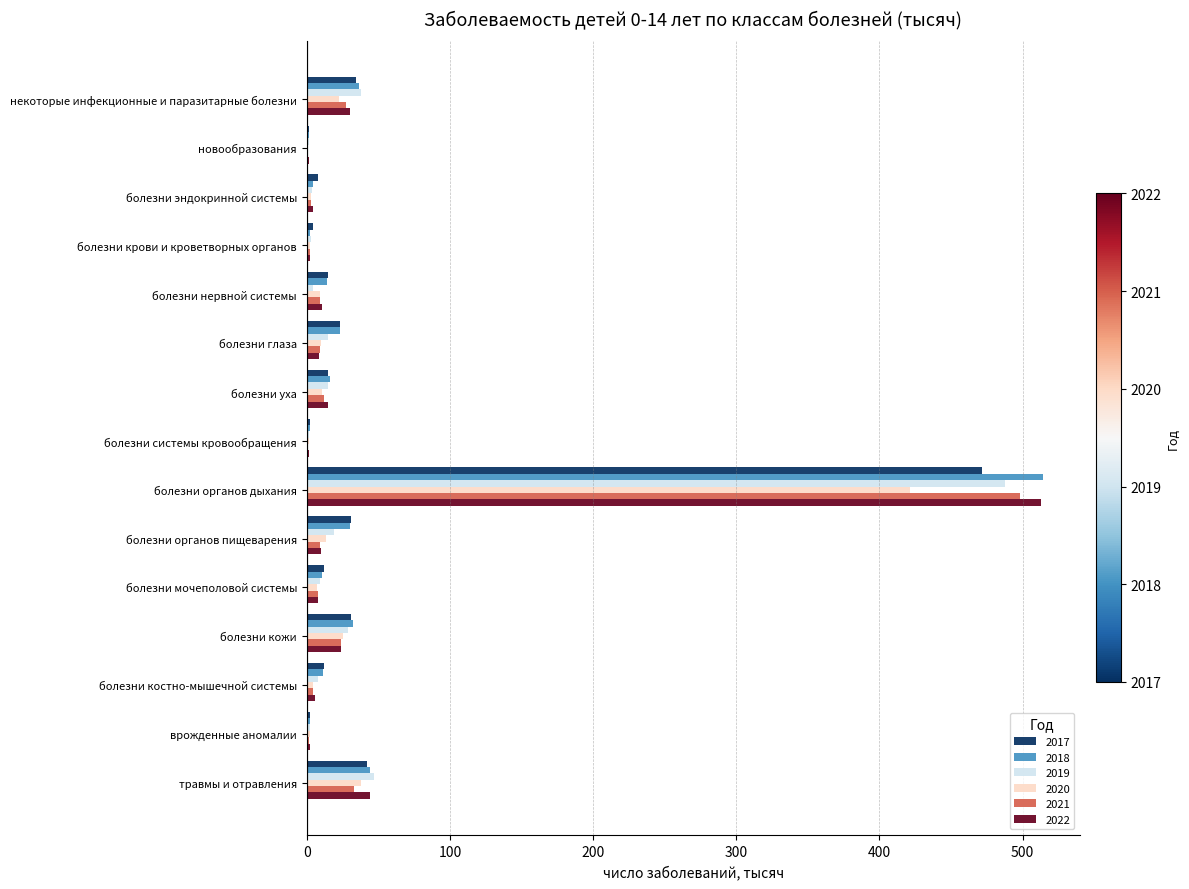

At which category is the sum across all series the highest?

болезни органов дыхания